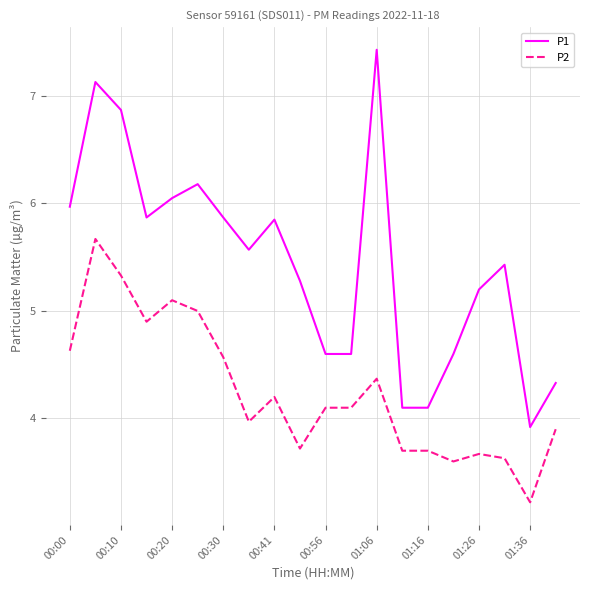

What are all the series names shown in the legend?

P1, P2